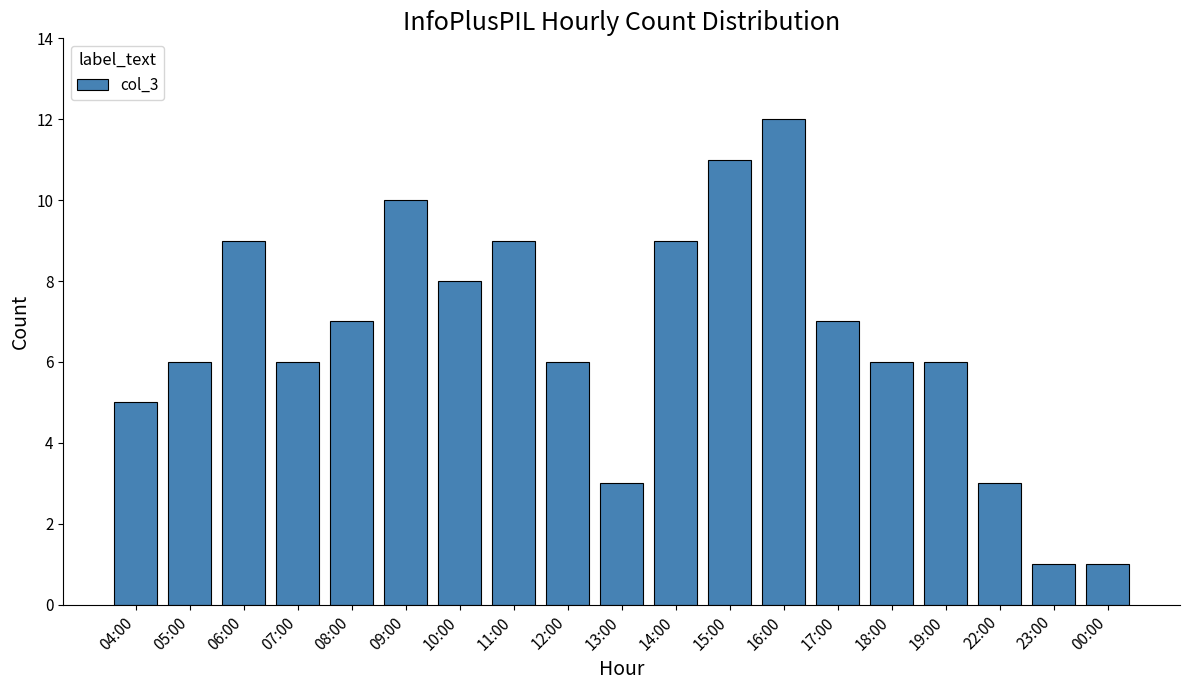

Reading left to right, what are all the values shown in this chart?

04:00=5	05:00=6	06:00=9	07:00=6	08:00=7	09:00=10	10:00=8	11:00=9	12:00=6	13:00=3	14:00=9	15:00=11	16:00=12	17:00=7	18:00=6	19:00=6	22:00=3	23:00=1	00:00=1